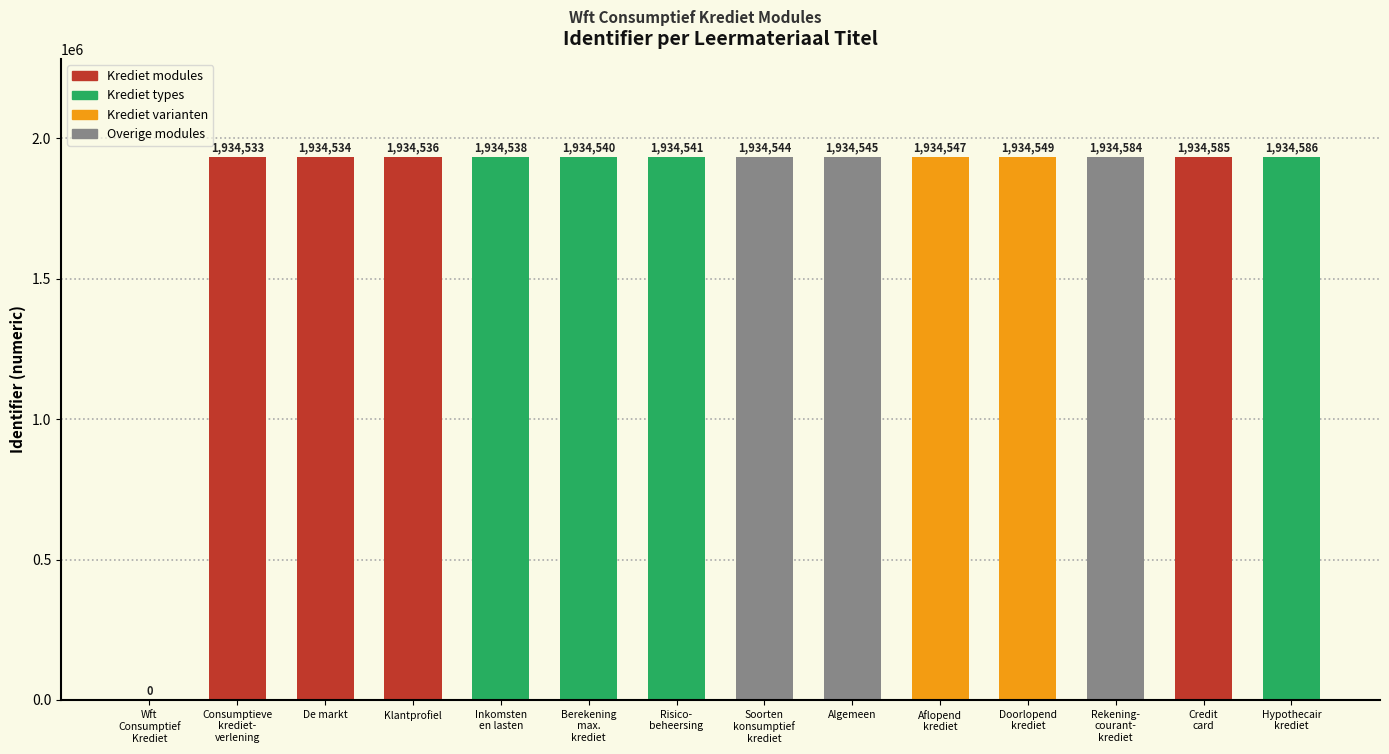

Reading left to right, transcribe all the data shown in this chart.

Wft
Consumptief
Krediet=0	Consumptieve
krediet-
verlening=1934533	De markt=1934534	Klantprofiel=1934536	Inkomsten
en lasten=1934538	Berekening
max.
krediet=1934540	Risico-
beheersing=1934541	Soorten
konsumptief
krediet=1934544	Algemeen=1934545	Aflopend
krediet=1934547	Doorlopend
krediet=1934549	Rekening-
courant-
krediet=1934584	Credit
card=1934585	Hypothecair
krediet=1934586